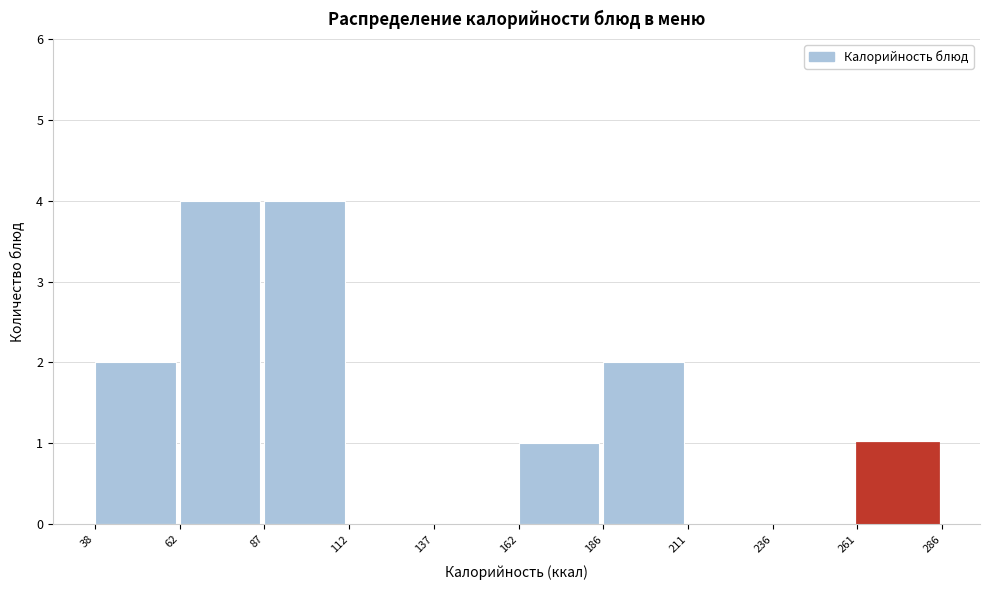

Reading left to right, list every bar in this chart as the range it spans on the x-axis followed by its height. The values are not printed on the chart, so give them approximately, as read against the axis.

38 to 62: 2
62 to 87: 4
87 to 112: 4
112 to 137: 0
137 to 162: 0
162 to 186: 1
186 to 211: 2
211 to 236: 0
236 to 261: 0
261 to 286: 1